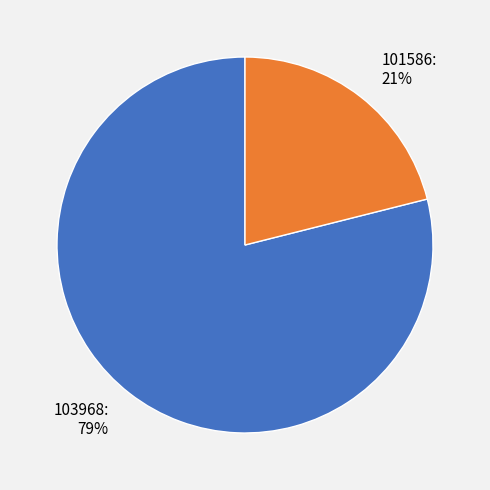

To the nearest percent, what is the average slice percentage?

50%